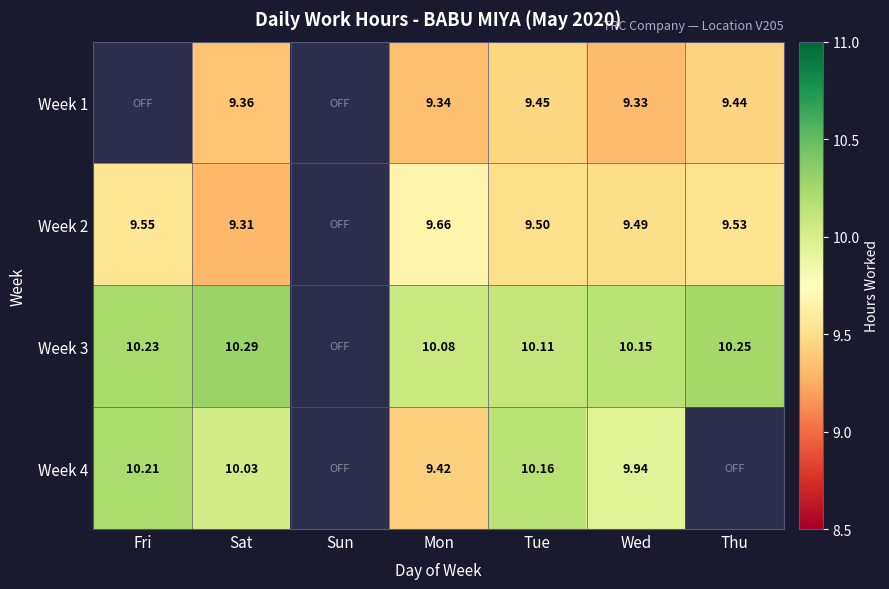

Rank the series by their average value, from lowest to highest.

Week 1, Week 4, Week 2, Week 3